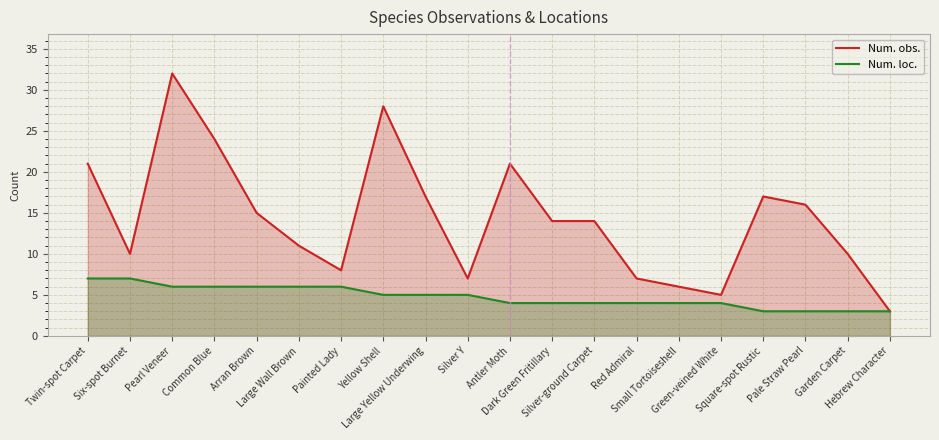

What is the total value across all series at Twin-spot Carpet?

28